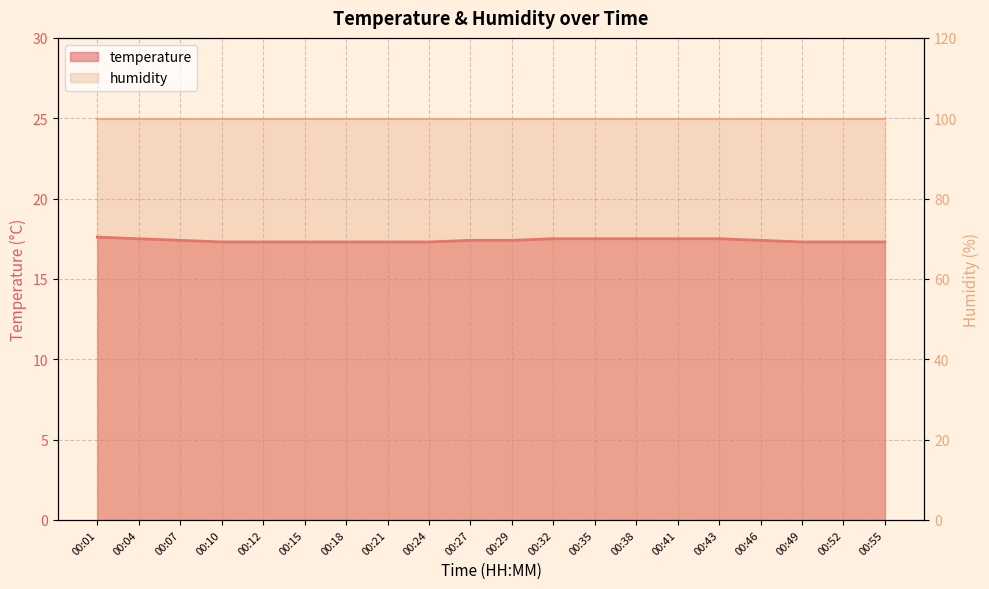

Reading right to left, what are all the values shown in this chart?

17.3	17.3	17.3	17.4	17.5	17.5	17.5	17.5	17.5	17.4	17.4	17.3	17.3	17.3	17.3	17.3	17.3	17.4	17.5	17.6